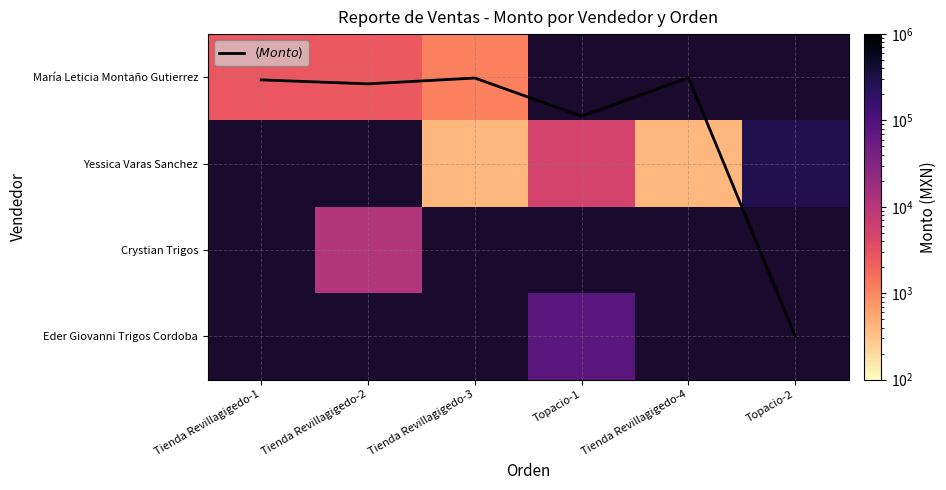

Between Tienda Revillagigedo-1 and Tienda Revillagigedo-4, which series saw the biggest shift?

$\langle Monto \rangle$